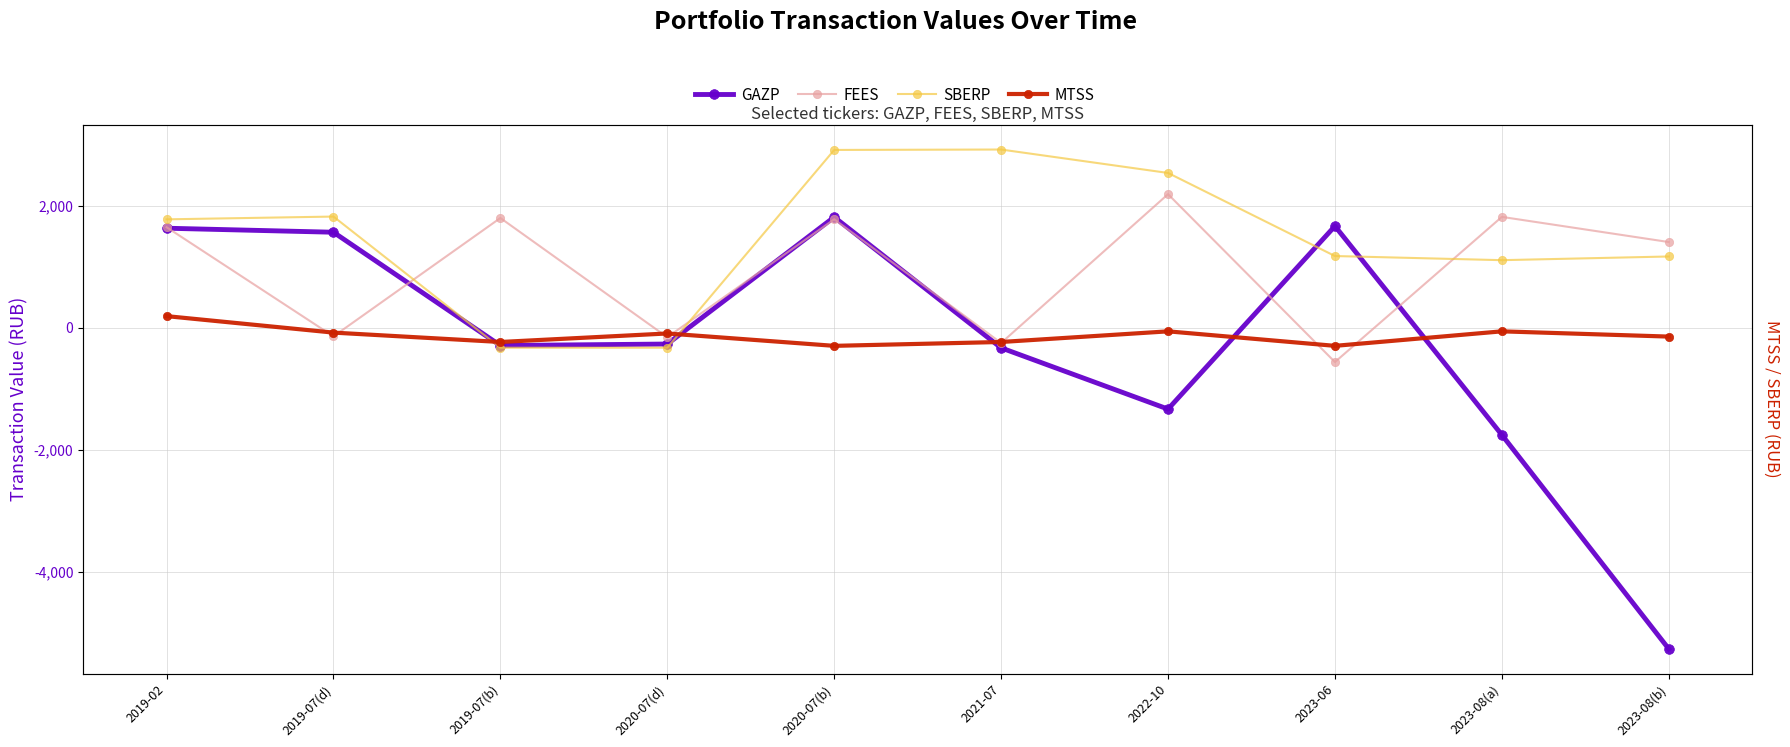

How many values in the FEES series exceed 1651?

5